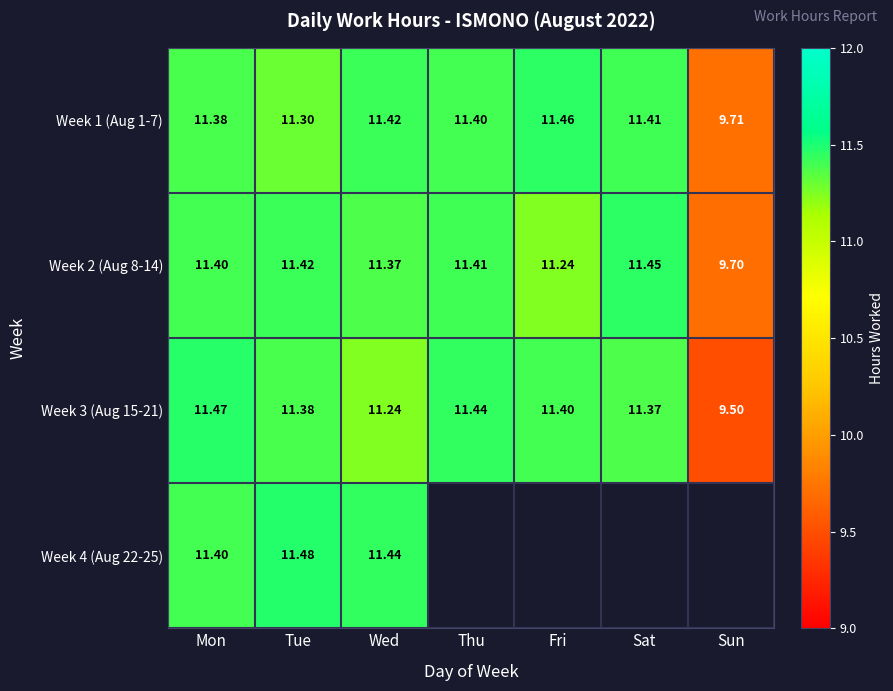

True or false: Week 2 (Aug 8-14) has a value of 5.1 at Sun.

False